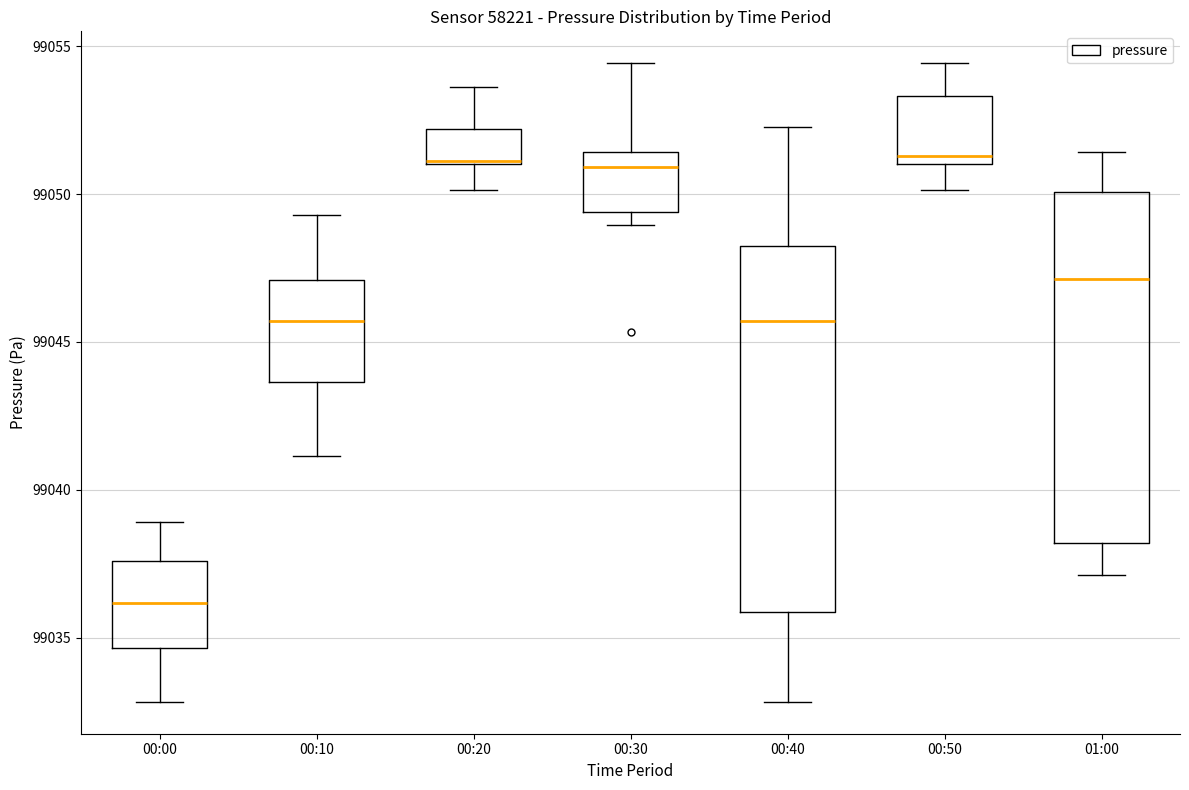

Reading left to right, transcribe this box plot: for each box, give where its median line is, the range the box spans, and where its two whiskers end, as read against the y-axis. The values are not printed on the chart, so give them approximately, as read against the axis.

00:00: median 99036.0, box 99034.5 to 99037.5, whiskers 99033.0 to 99039.0
00:10: median 99045.5, box 99043.5 to 99047.0, whiskers 99041.0 to 99049.5
00:20: median 99051.0 (drawn on the box's lower edge), box 99051.0 to 99052.0, whiskers 99050.0 to 99053.5
00:30: median 99051.0, box 99049.5 to 99051.5, whiskers 99049.0 to 99054.5
00:40: median 99045.5, box 99036.0 to 99048.0, whiskers 99033.0 to 99052.5
00:50: median 99051.5, box 99051.0 to 99053.5, whiskers 99050.0 to 99054.5
01:00: median 99047.0, box 99038.0 to 99050.0, whiskers 99037.0 to 99051.5